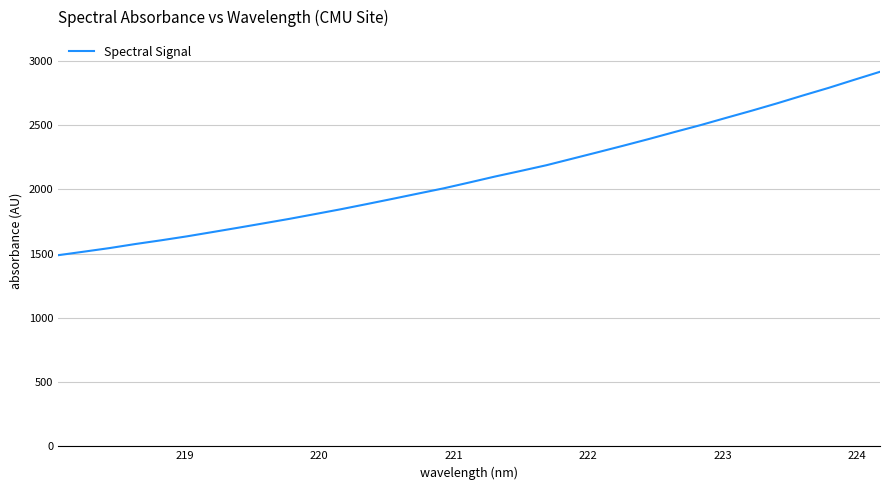

What is the difference between the maximum and minimum values?

1427.8